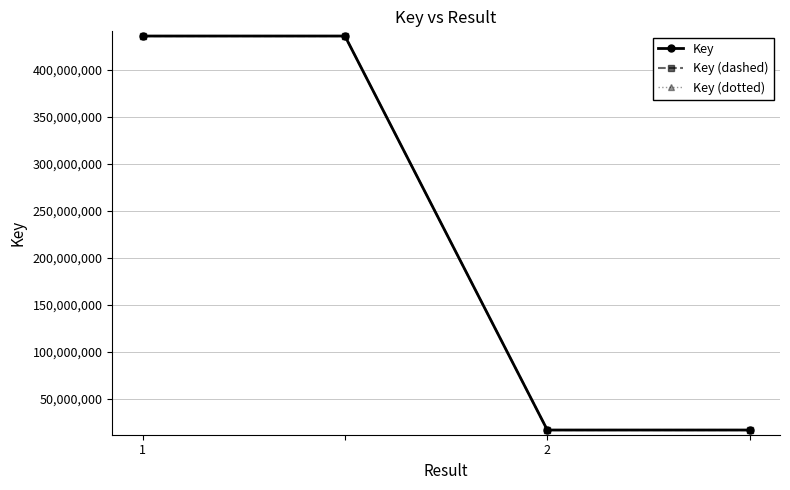

At how many categories does at least one series exceed 231940398?

2